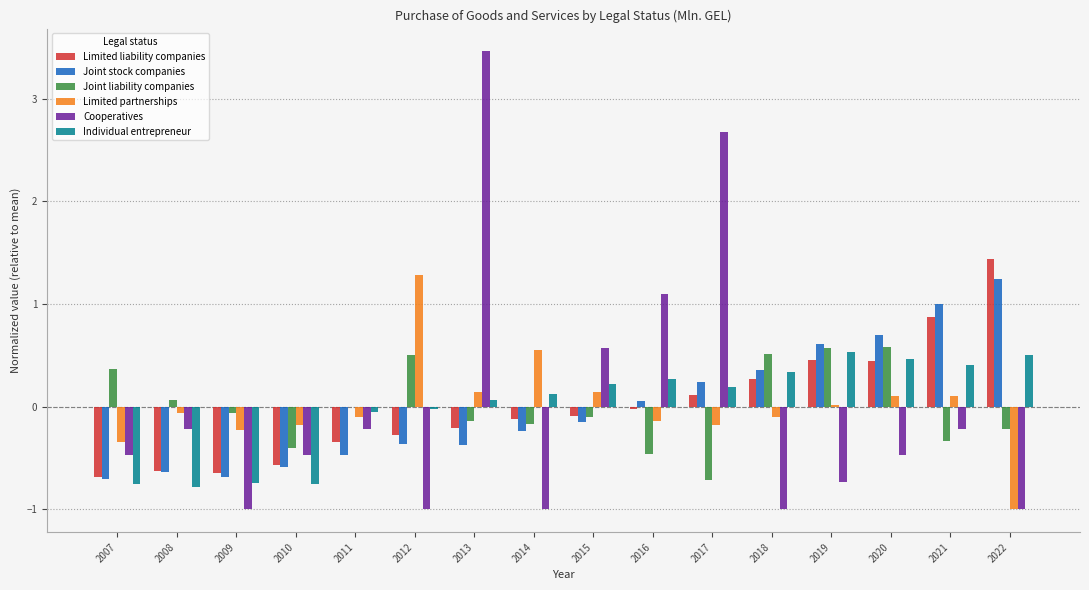

Is it true that Limited liability companies equals 1.4 at 2021?

False